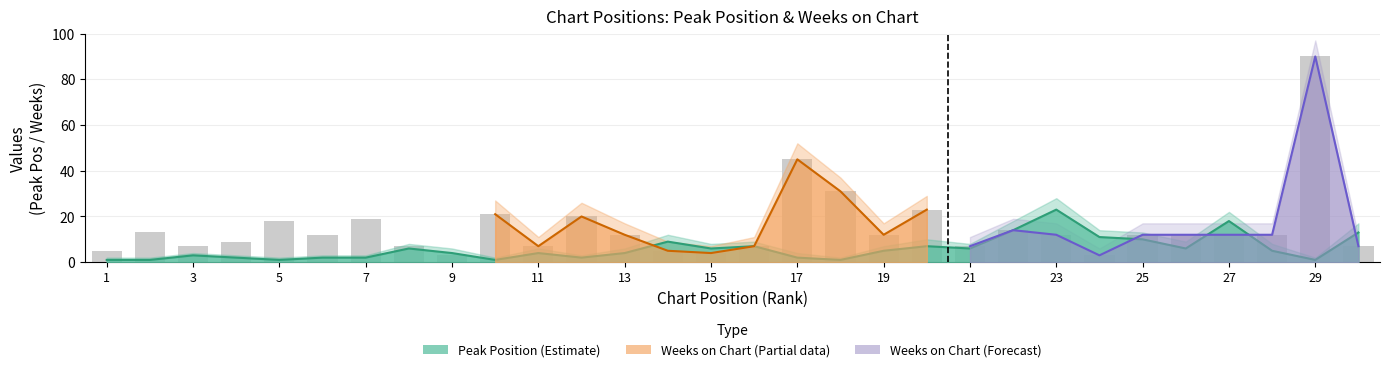

What is the value of the Weeks on Chart bar at the 5th from the left?

18